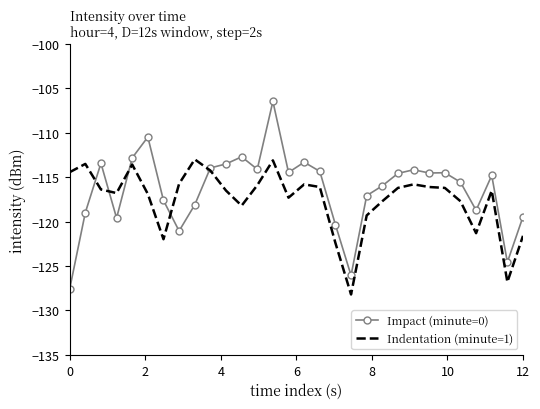

How many intersections are there between Impact (minute=0) and Indentation (minute=1)?

5